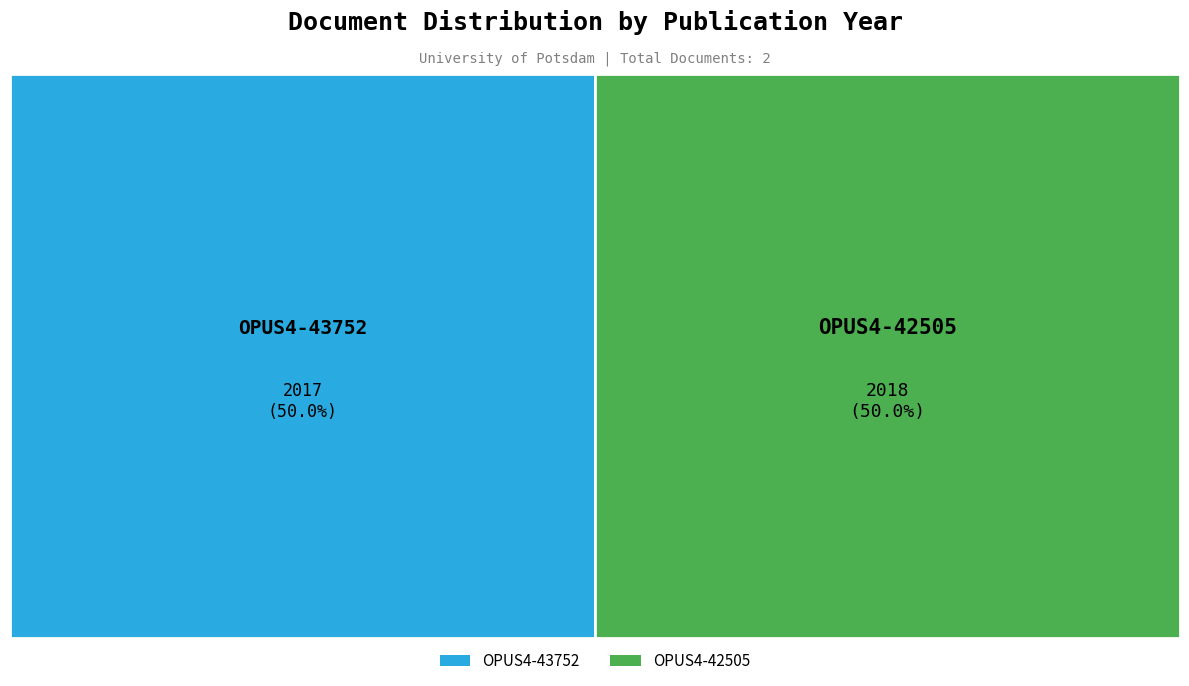

What is the ratio of the value at OPUS4-43752 to the value at OPUS4-42505?

1.0